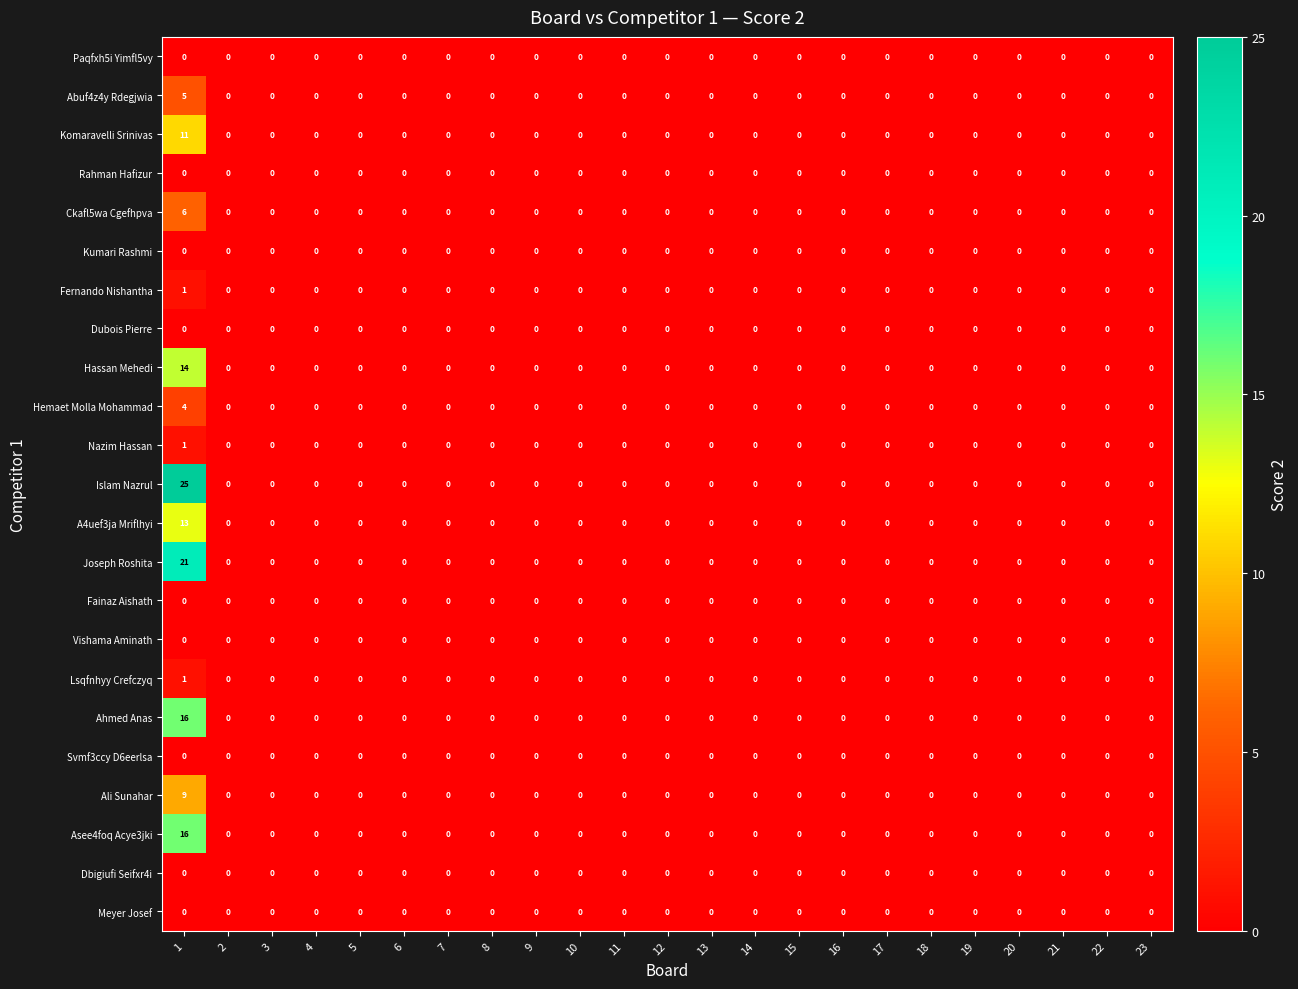

Which label corresponds to the largest value in the chart?

1